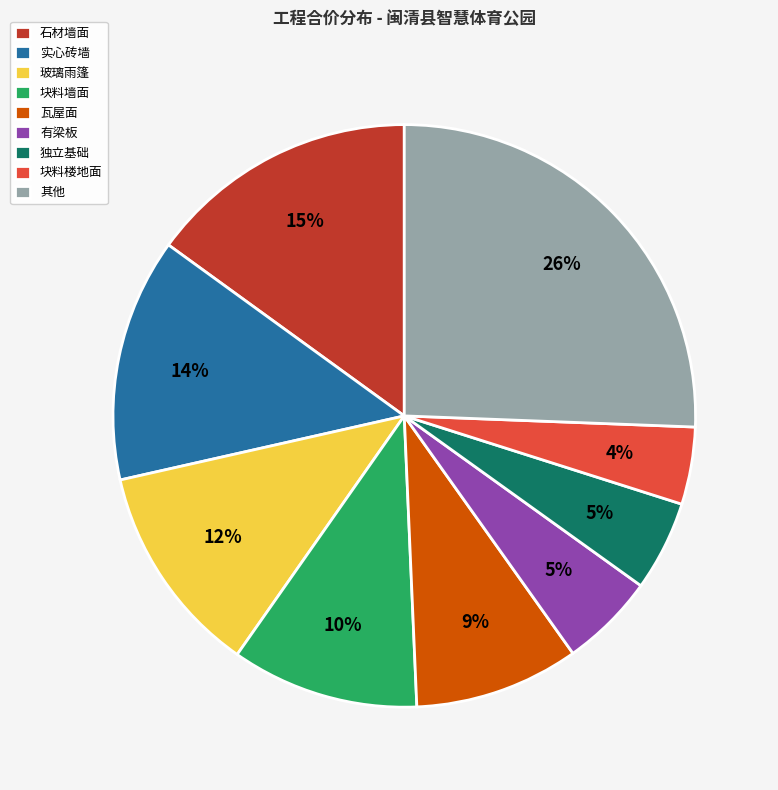

To the nearest percent, what is the combined percentage of 石材墙面 and 其他?

41%